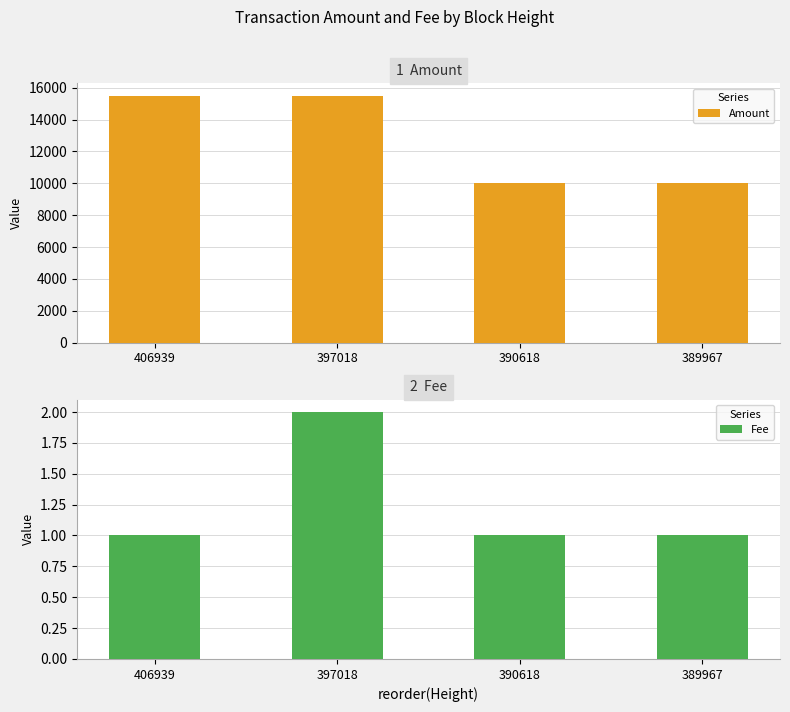

At how many categories does at least one series exceed 13884?

2